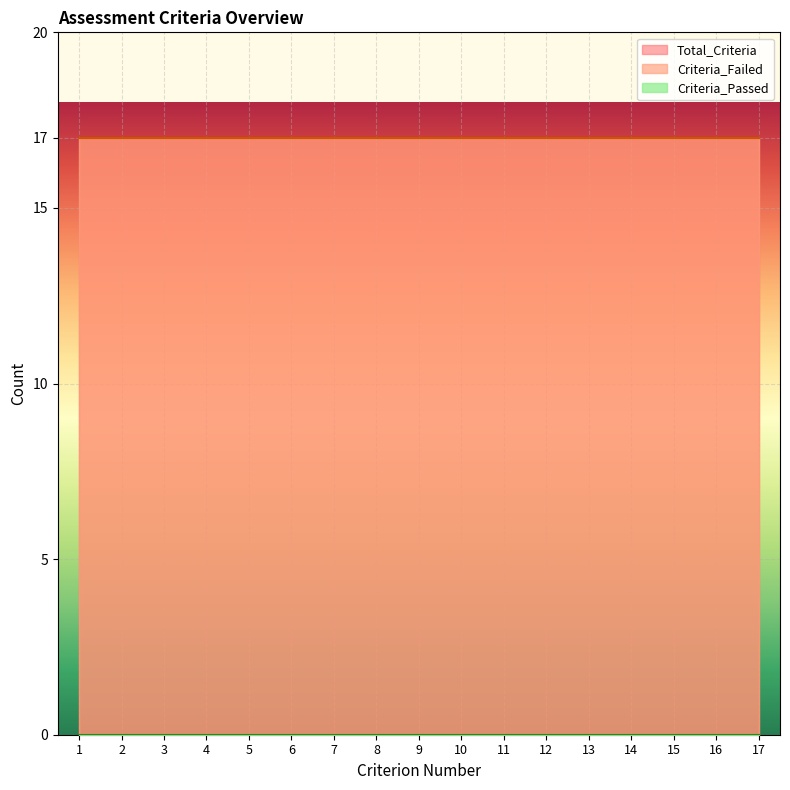

What is the value of the Total_Criteria point at the 14th from the left?

17